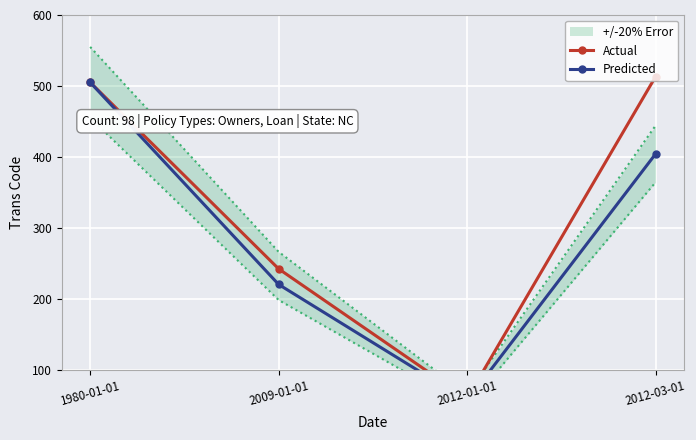

Which series has the largest total across all categories?

Actual